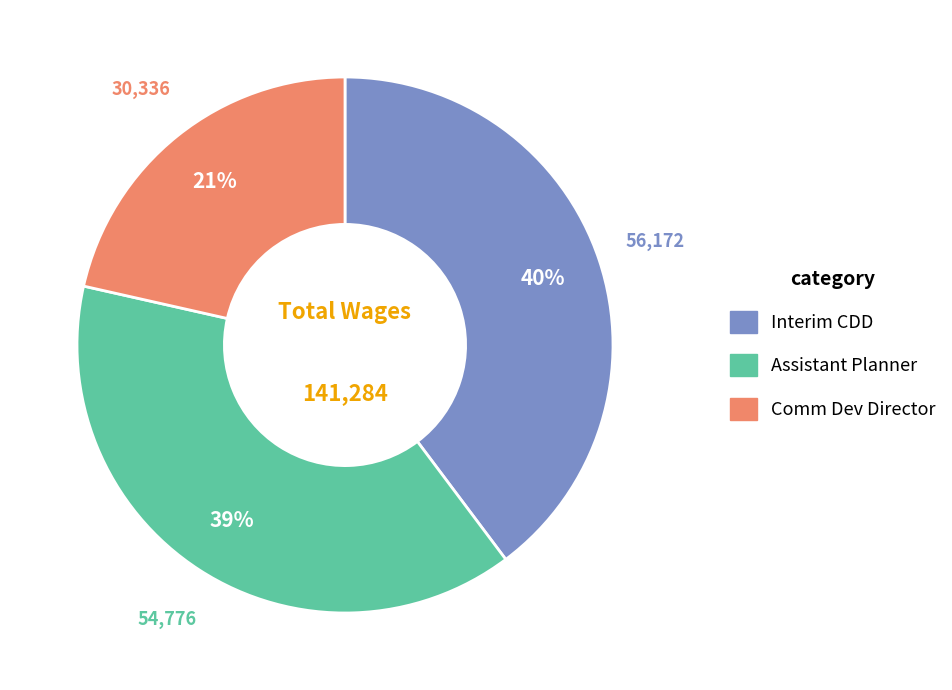

Count the number of slices in the pie.

3